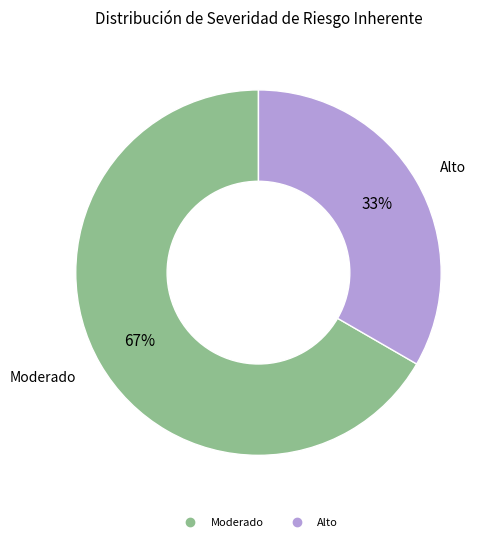

To the nearest percent, what is the average slice percentage?

50%